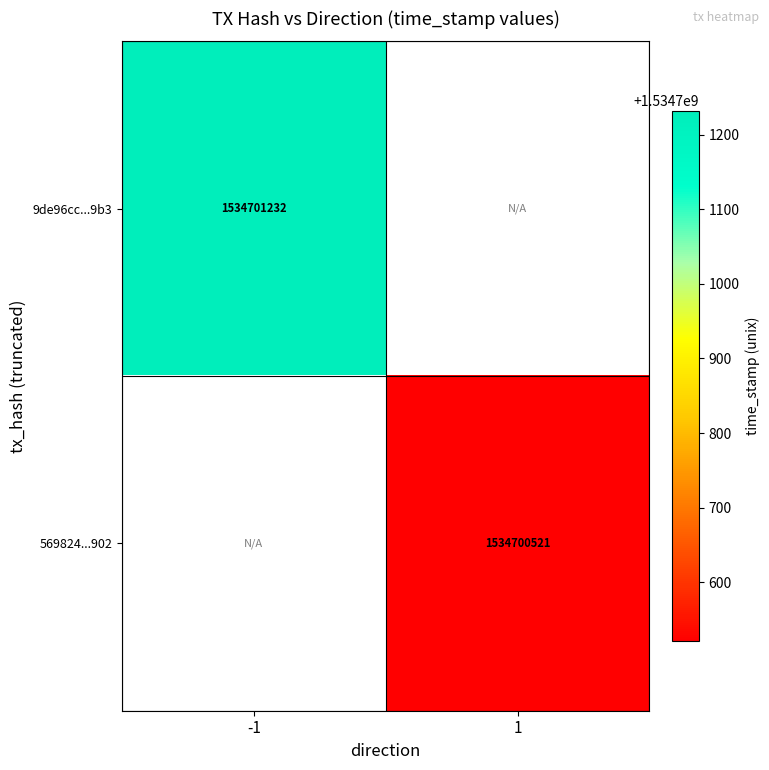

What is the total value across all series at direction=1?

1534700521